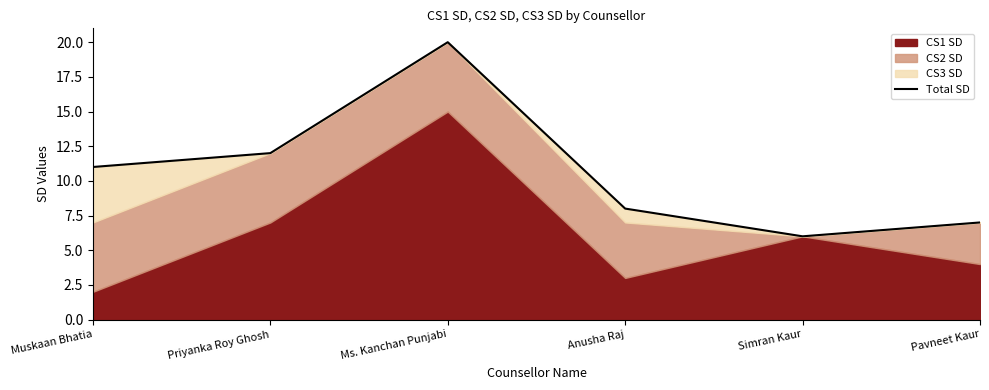

What is the difference between the second highest and minimum values?

6